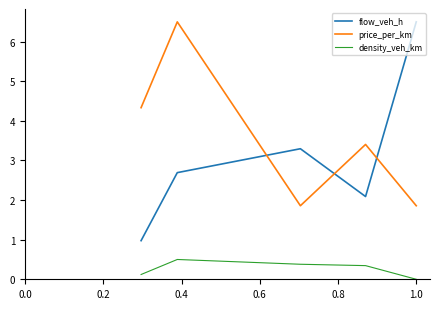

True or false: density_veh_km and price_per_km intersect in this chart.

False